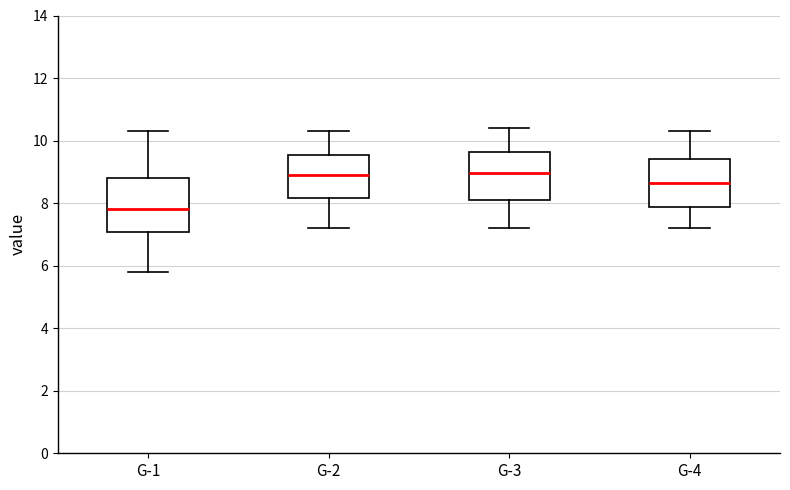

Where is the lower edge of the box for G-1 on the y-axis? The values are not printed on the chart, so give them approximately, as read against the axis.

7.0